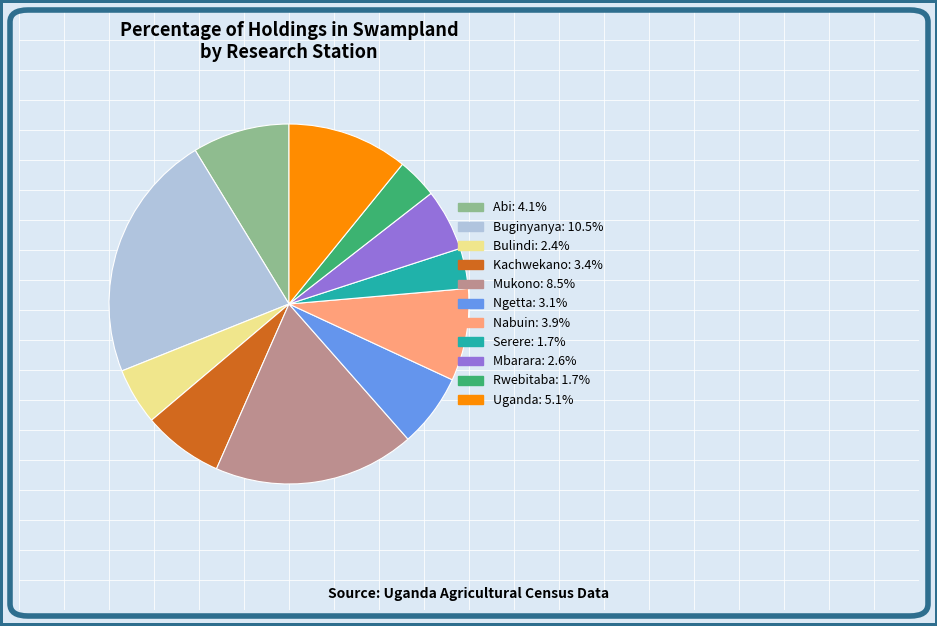

Combined, do Uganda and Mbarara account for over 50%?

No